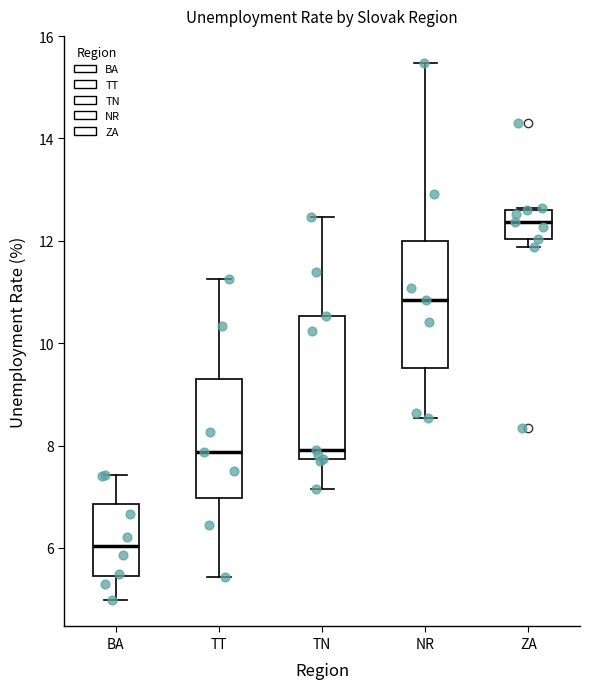

Reading left to right, transcribe this box plot: for each box, give where its median line is, the range the box spans, and where its two whiskers end, as read against the y-axis. The values are not printed on the chart, so give them approximately, as read against the axis.

BA: median 6.0, box 5.4 to 6.8, whiskers 5.0 to 7.4
TT: median 7.8, box 7.0 to 9.4, whiskers 5.4 to 11.2
TN: median 8.0, box 7.8 to 10.6, whiskers 7.2 to 12.4
NR: median 10.8, box 9.6 to 12.0, whiskers 8.6 to 15.4
ZA: median 12.4, box 12.0 to 12.6, whiskers 11.8 to 12.6